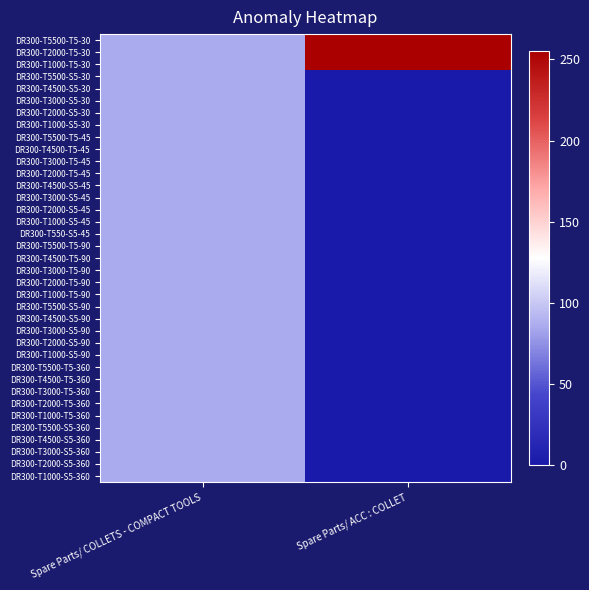

Rank the series at Spare Parts/ COLLETS - COMPACT TOOLS from lowest to highest value.

DR300-T1000-T5-30, DR300-T1000-S5-30, DR300-T2000-T5-30, DR300-T2000-S5-30, DR300-T3000-S5-30, DR300-T4500-S5-30, DR300-T5500-T5-30, DR300-T5500-S5-30, DR300-T1000-T5-90, DR300-T1000-S5-90, DR300-T2000-T5-90, DR300-T2000-S5-90, DR300-T3000-T5-90, DR300-T3000-S5-90, DR300-T4500-T5-90, DR300-T4500-S5-90, DR300-T5500-T5-90, DR300-T5500-S5-90, DR300-T1000-T5-360, DR300-T1000-S5-360, DR300-T2000-T5-360, DR300-T2000-S5-360, DR300-T3000-T5-360, DR300-T3000-S5-360, DR300-T4500-T5-360, DR300-T4500-S5-360, DR300-T5500-T5-360, DR300-T5500-S5-360, DR300-T550-S5-45, DR300-T1000-S5-45, DR300-T2000-T5-45, DR300-T2000-S5-45, DR300-T3000-T5-45, DR300-T3000-S5-45, DR300-T4500-T5-45, DR300-T4500-S5-45, DR300-T5500-T5-45